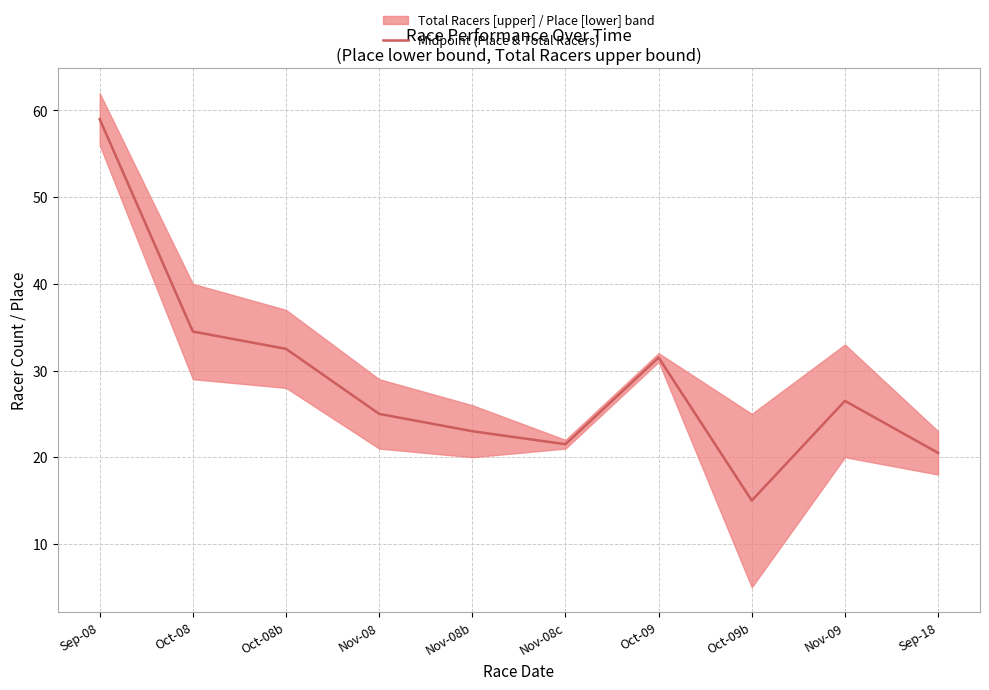

Where is the first local minimum?

Nov-08c